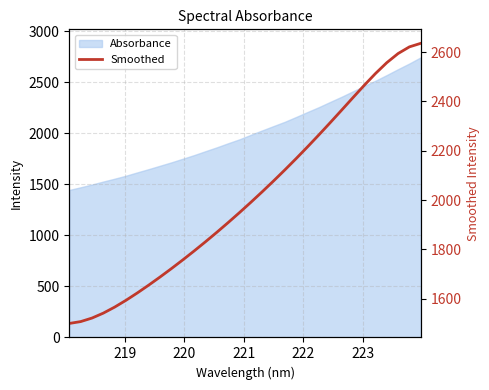

What is the value of the 9th point from the left?

1688.0